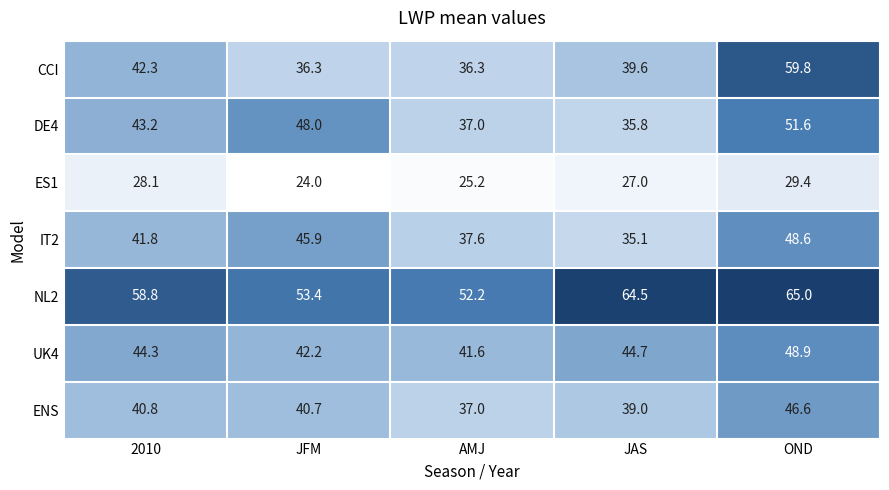

Is the value of DE4 at OND greater than the value of UK4 at JAS?

Yes